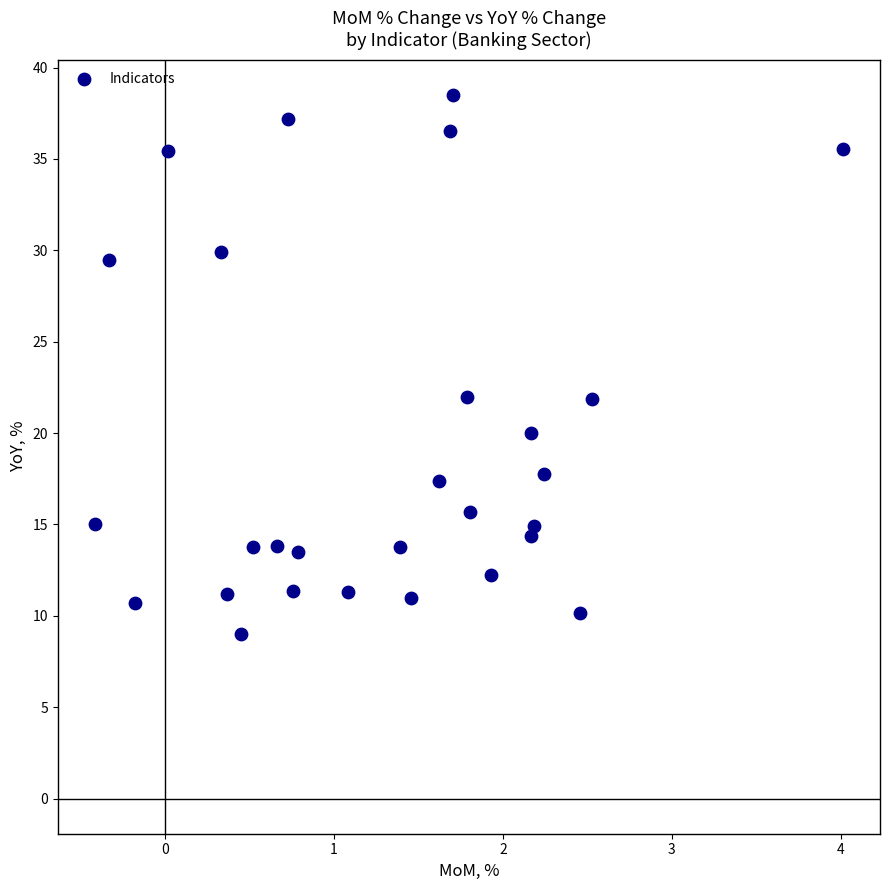

What is the range of X values (max minus min)?

4.4